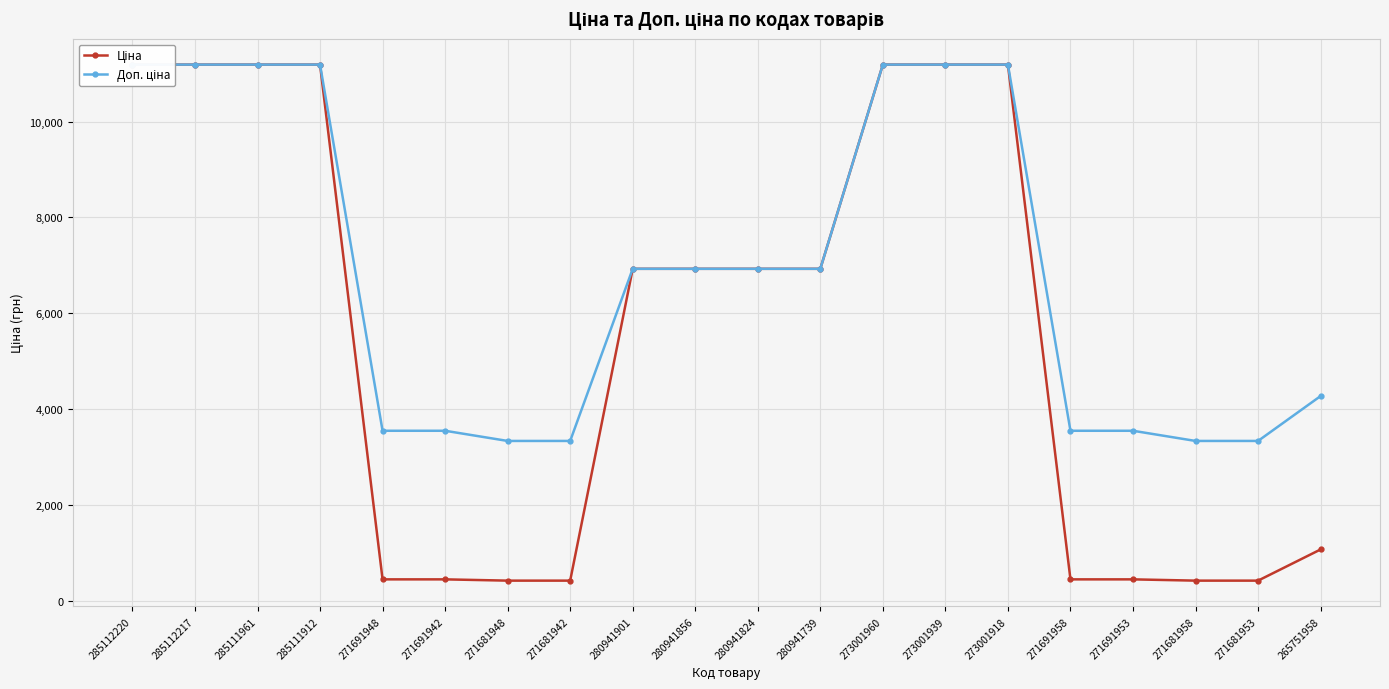

What is the difference between the maximum and minimum values in the Доп. ціна series?

7855.7